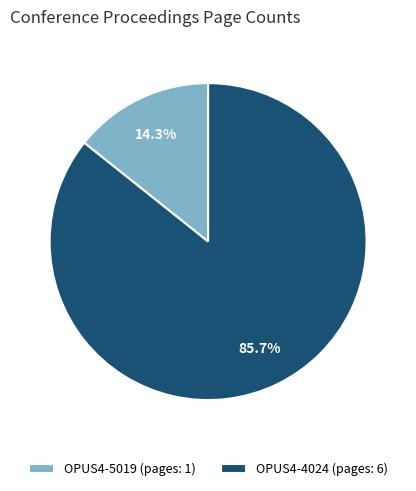

Count the number of slices in the pie.

2